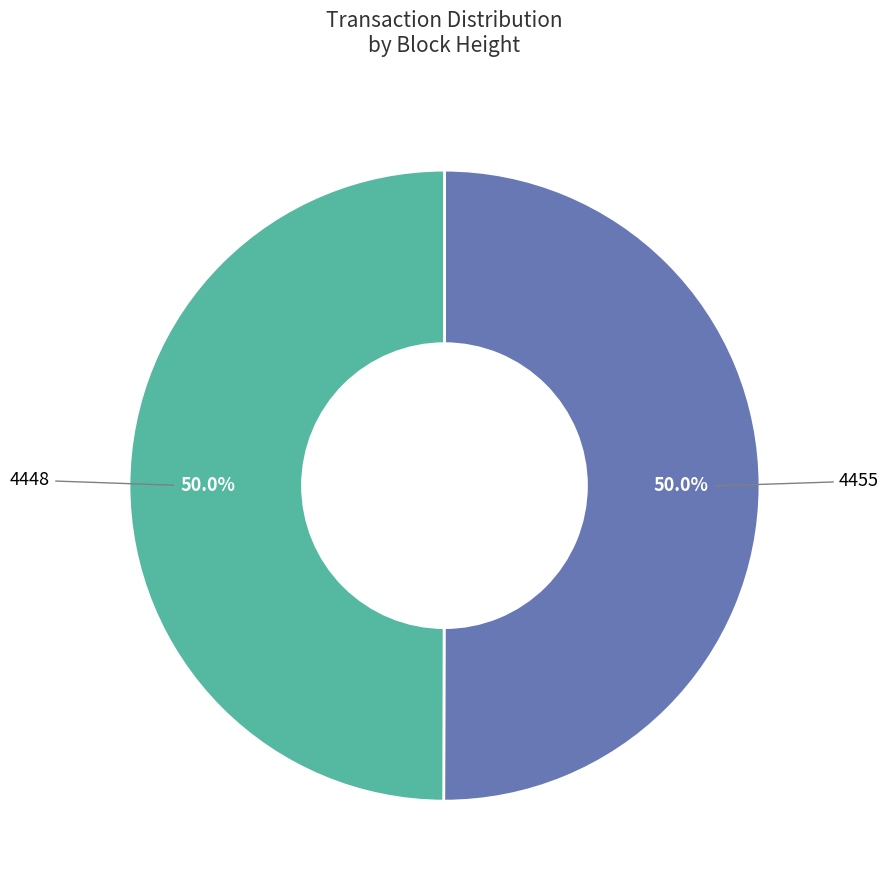

Which slice is the largest?

4455